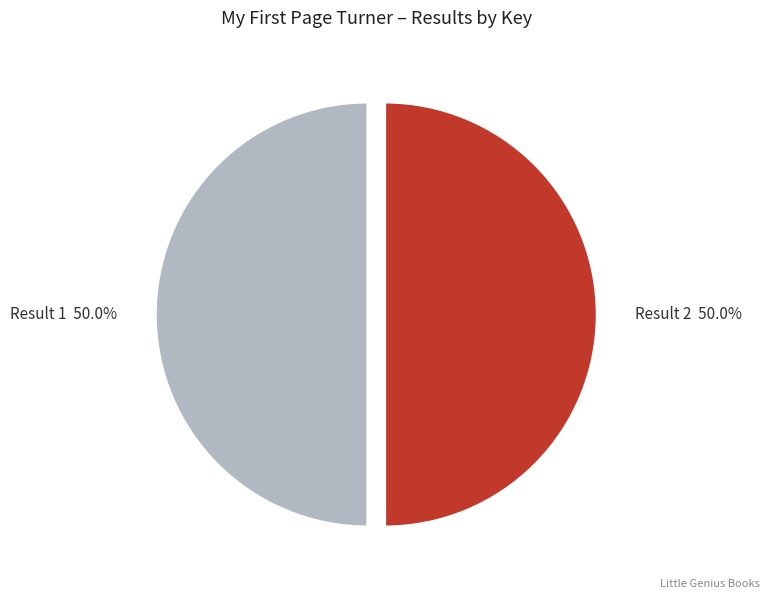

What percentage is NOT represented by Result 2?

50.0%